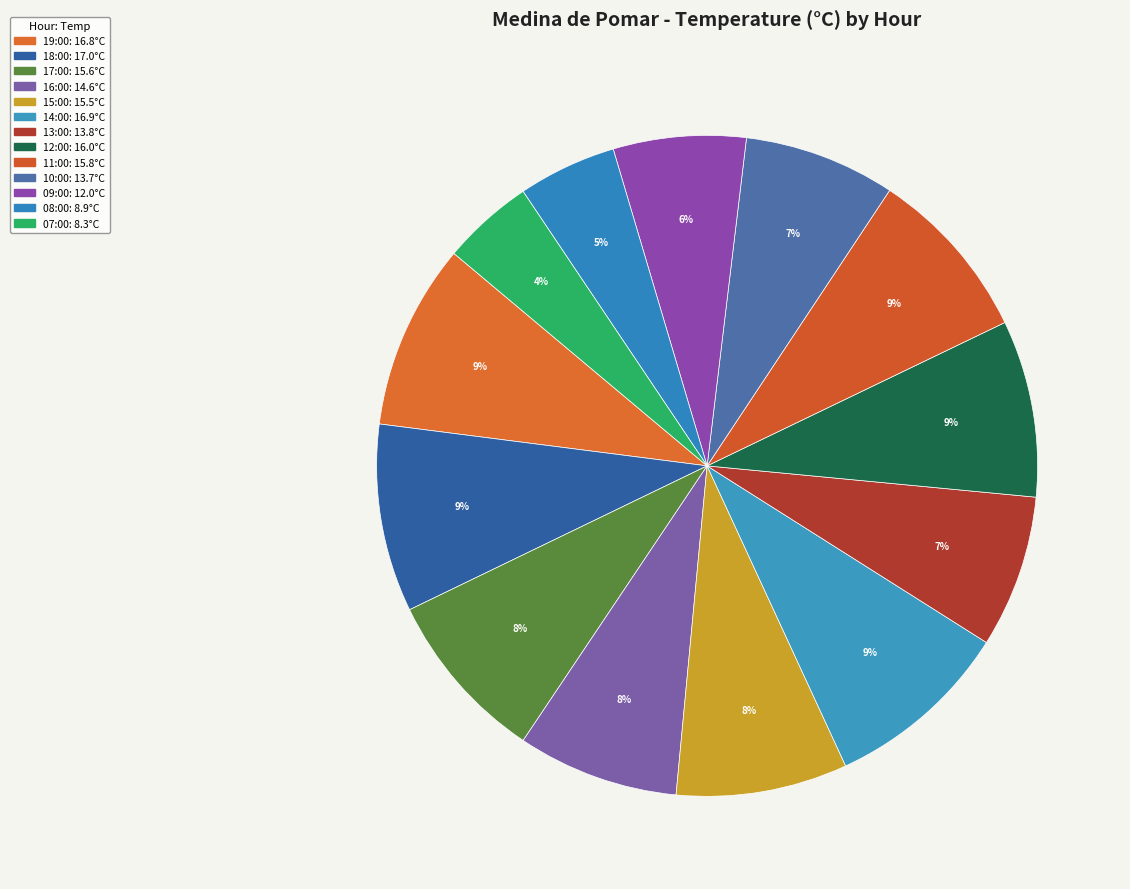

What percentage is the 19:00 slice, to the nearest percent?

9%